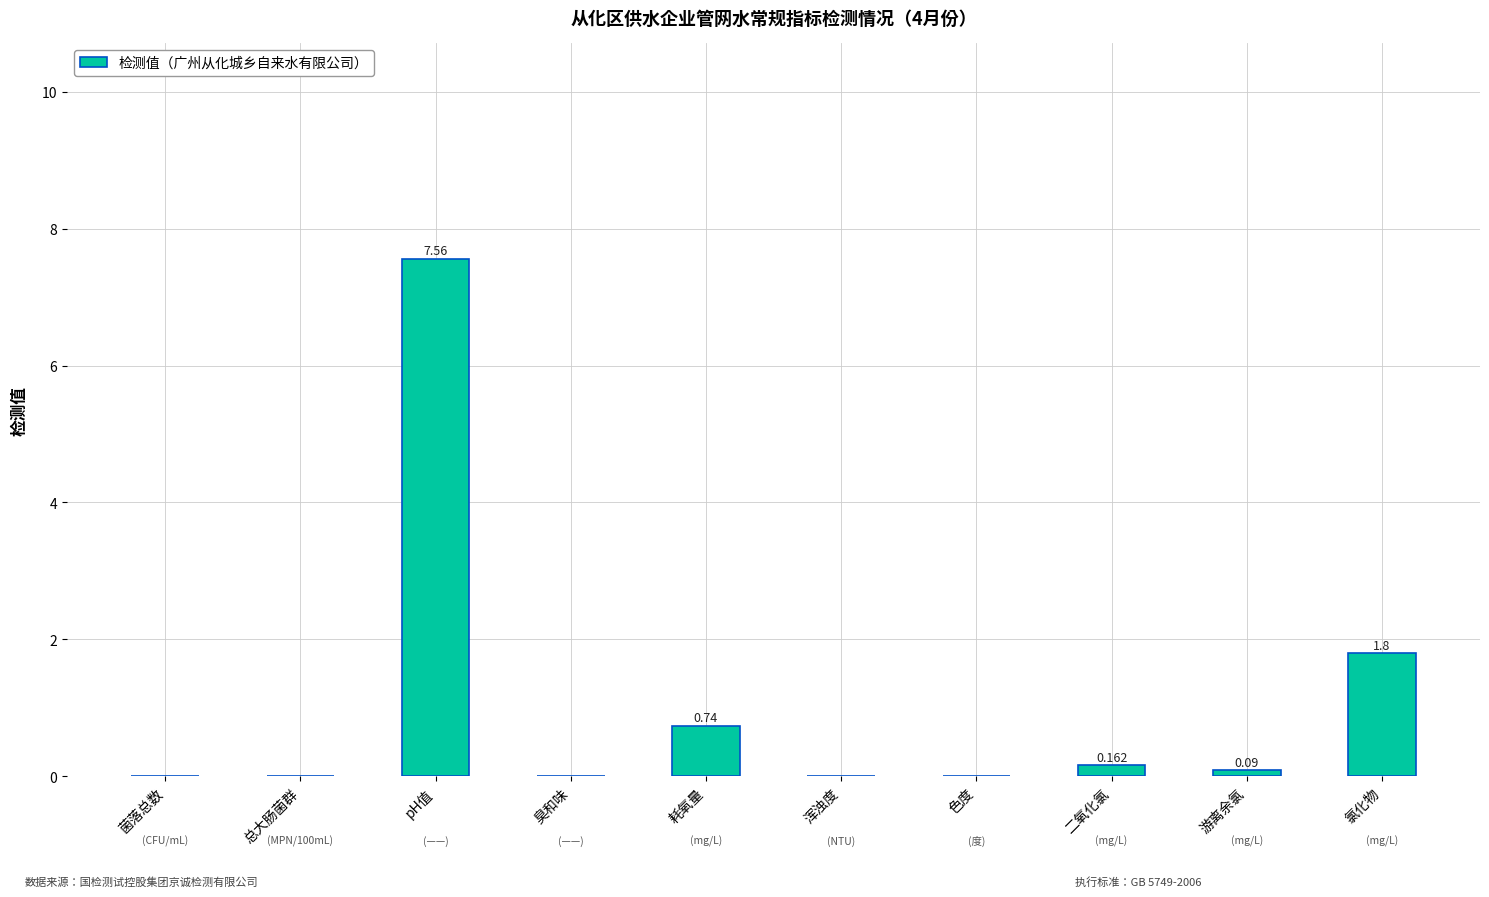

Where is the data nearest to the value 3?

氯化物